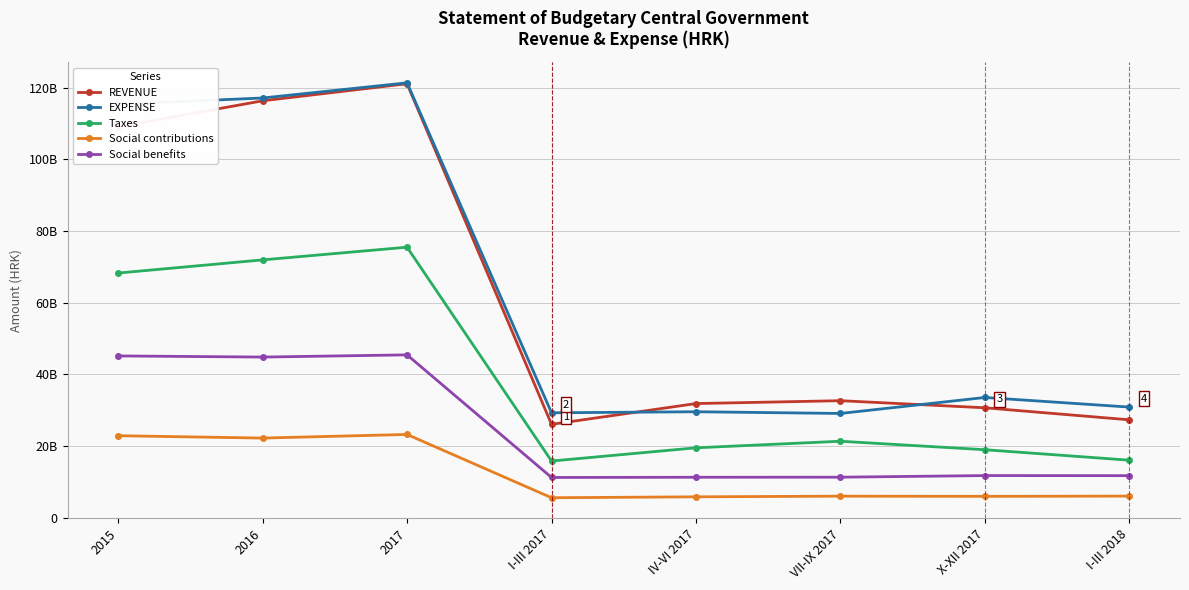

True or false: Social contributions and Social benefits cross at least once.

False